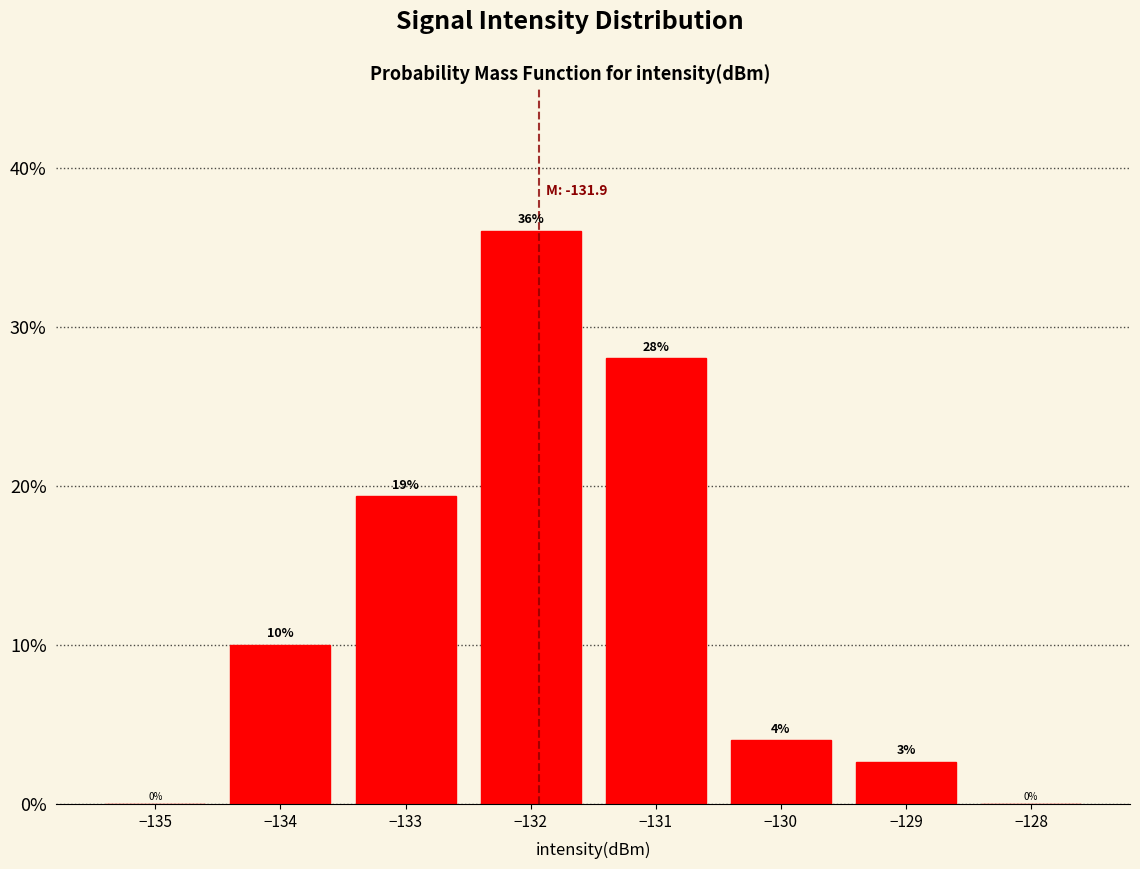

Which range on the x-axis has the tallest bar?

-132.5 to -131.5